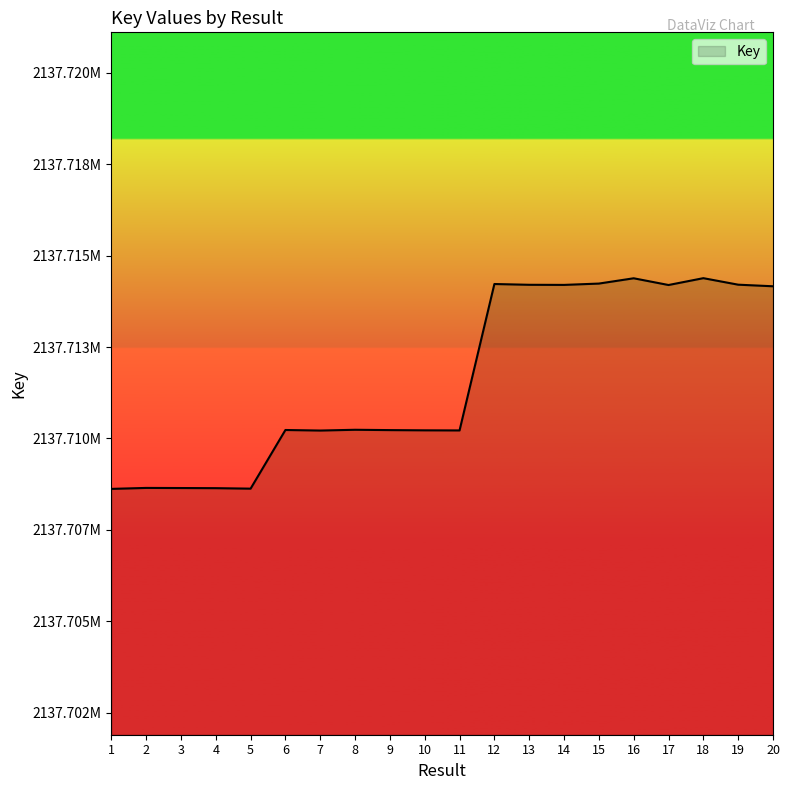

Between 16 and 10, which is larger?

16